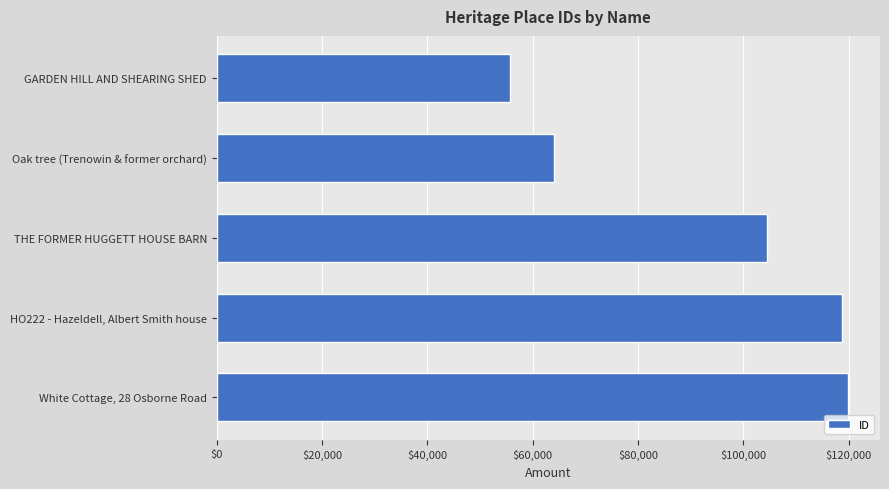

What is the ratio of the value at White Cottage, 28 Osborne Road to the value at GARDEN HILL AND SHEARING SHED?

2.2